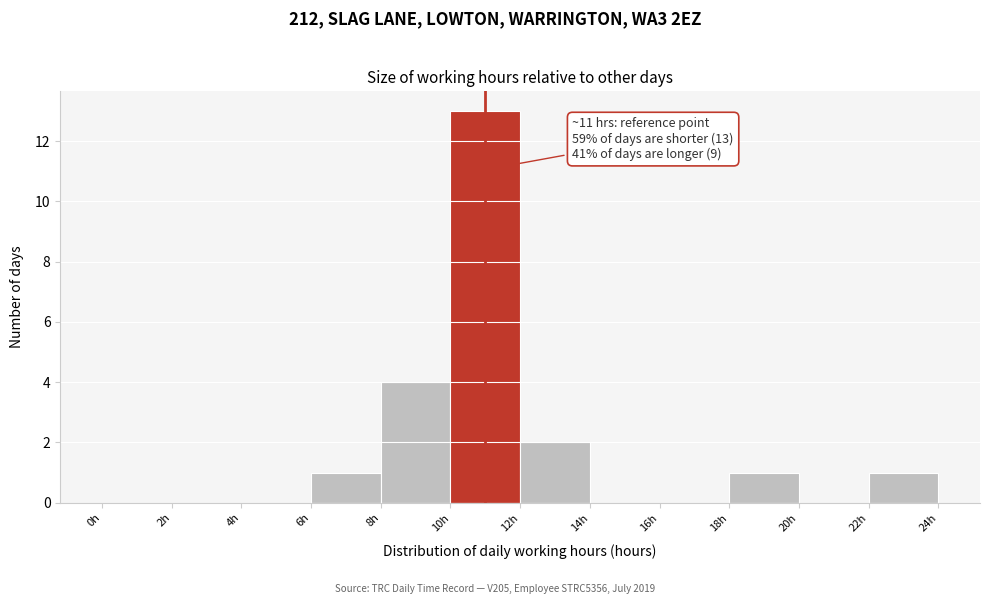

Over which range of the x-axis is the bar tallest?

10 to 12